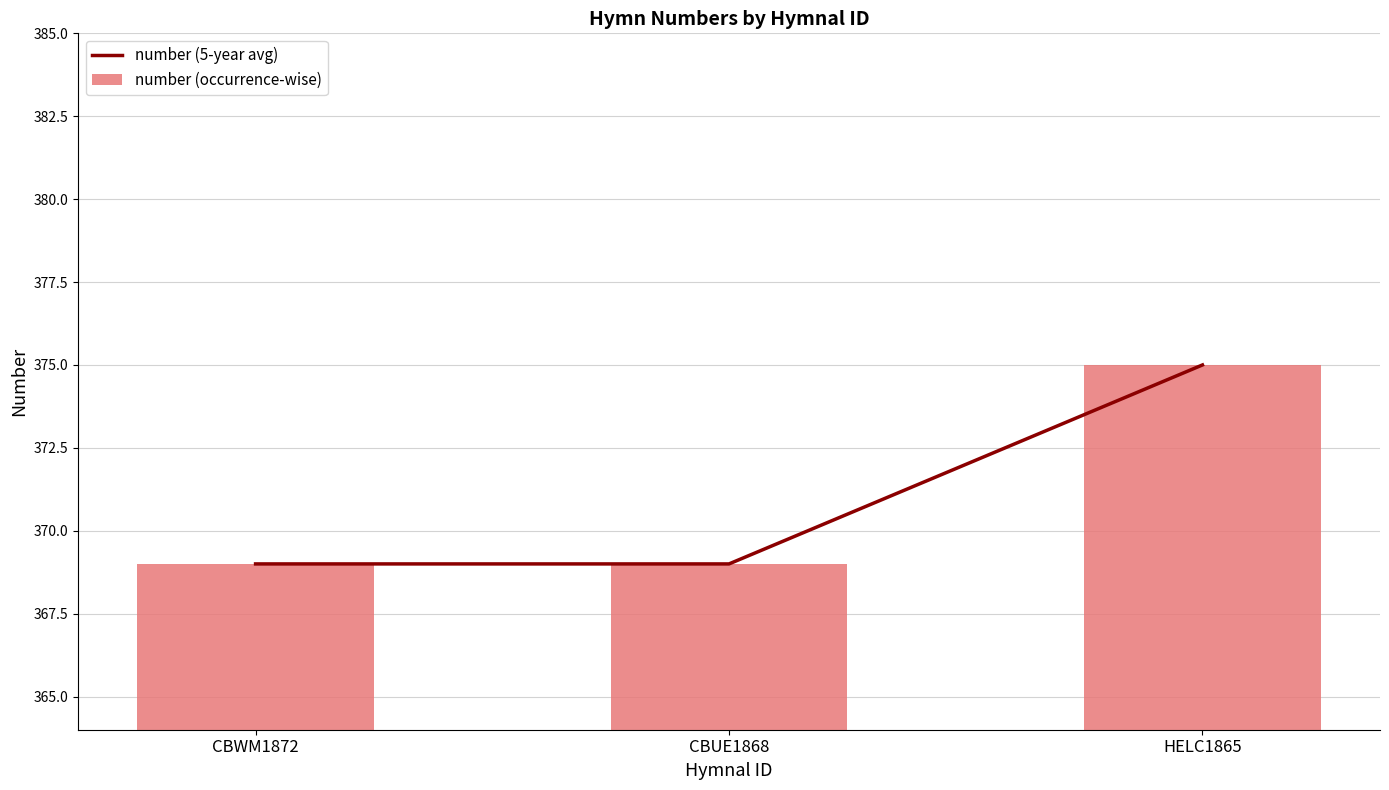

Reading left to right, list all the values displayed in this chart.

number (5-year avg): 369	369	375
number (occurrence-wise): 369	369	375